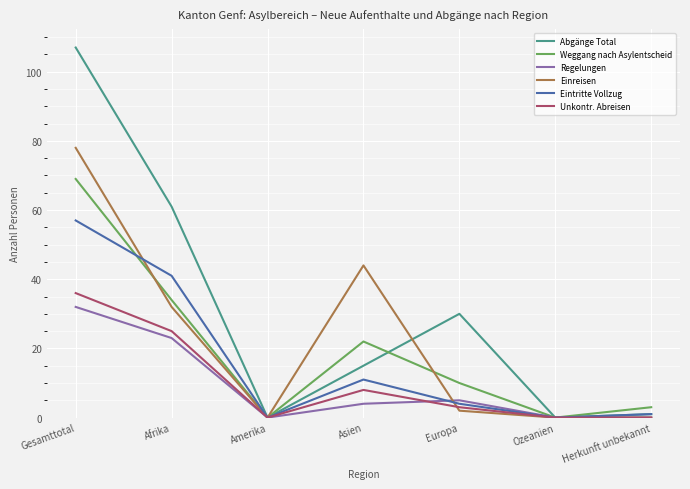

What position from the left is Asien?

4